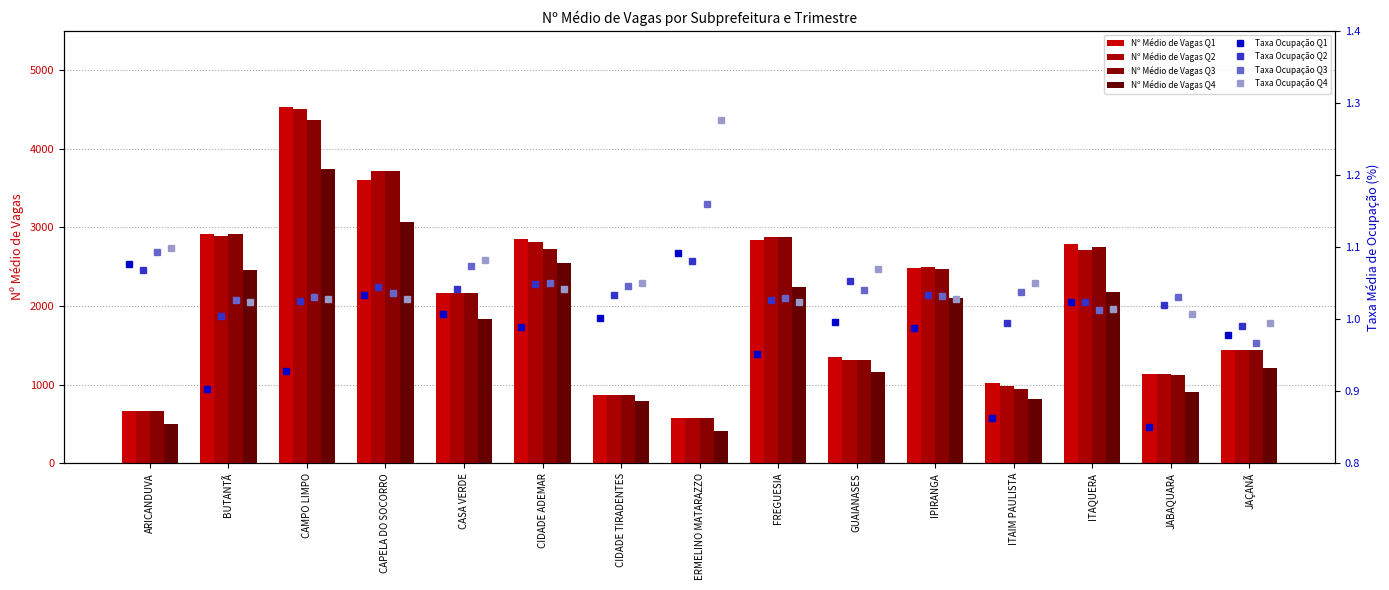

The value of Nº Médio de Vagas Q3 at ITAQUERA is 2750. True or false?

True